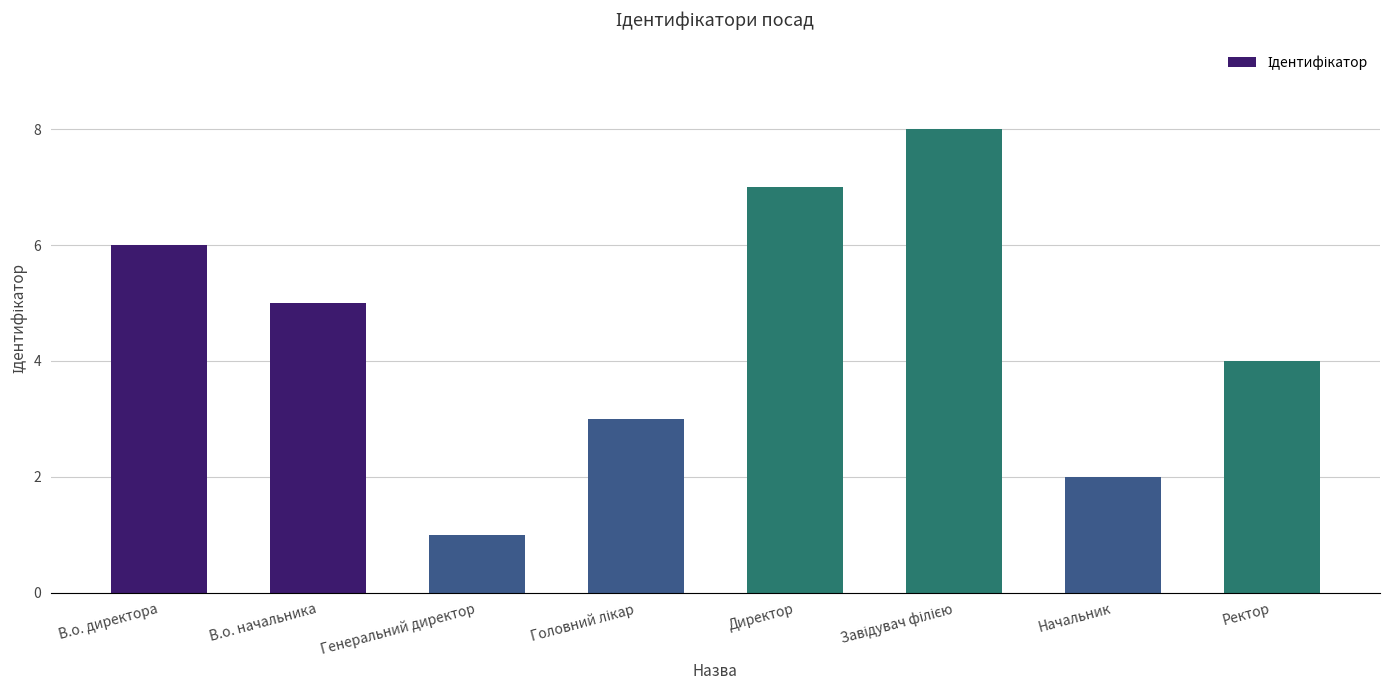

Does the chart contain stacked bars?

No